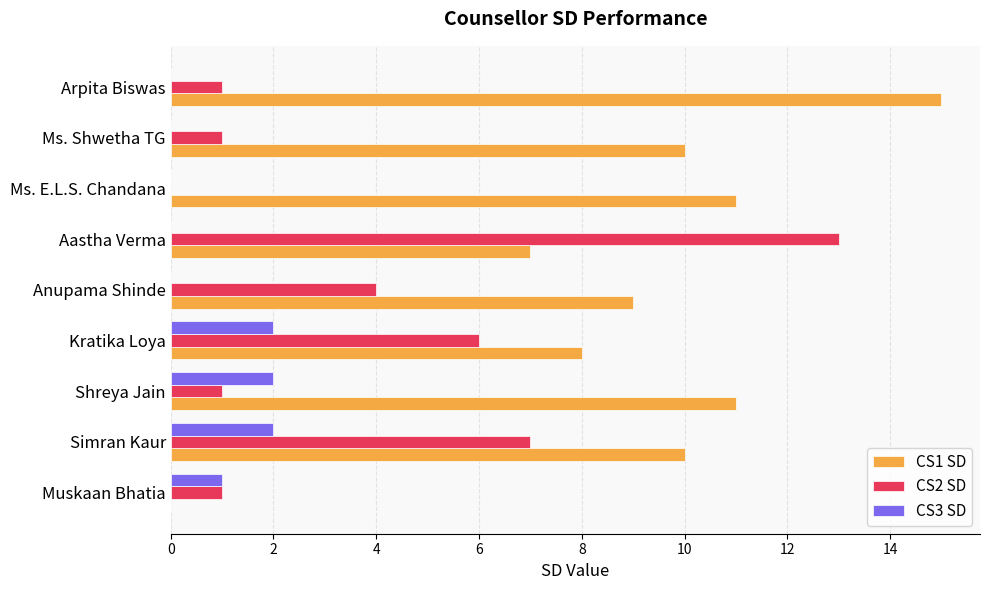

At which category is the sum across all series the highest?

Aastha Verma